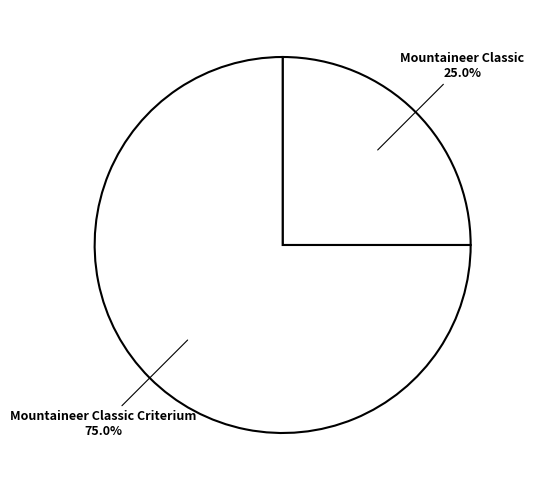

Approximately how many times larger is the value at Mountaineer Classic compared to Mountaineer Classic Criterium?

0.3